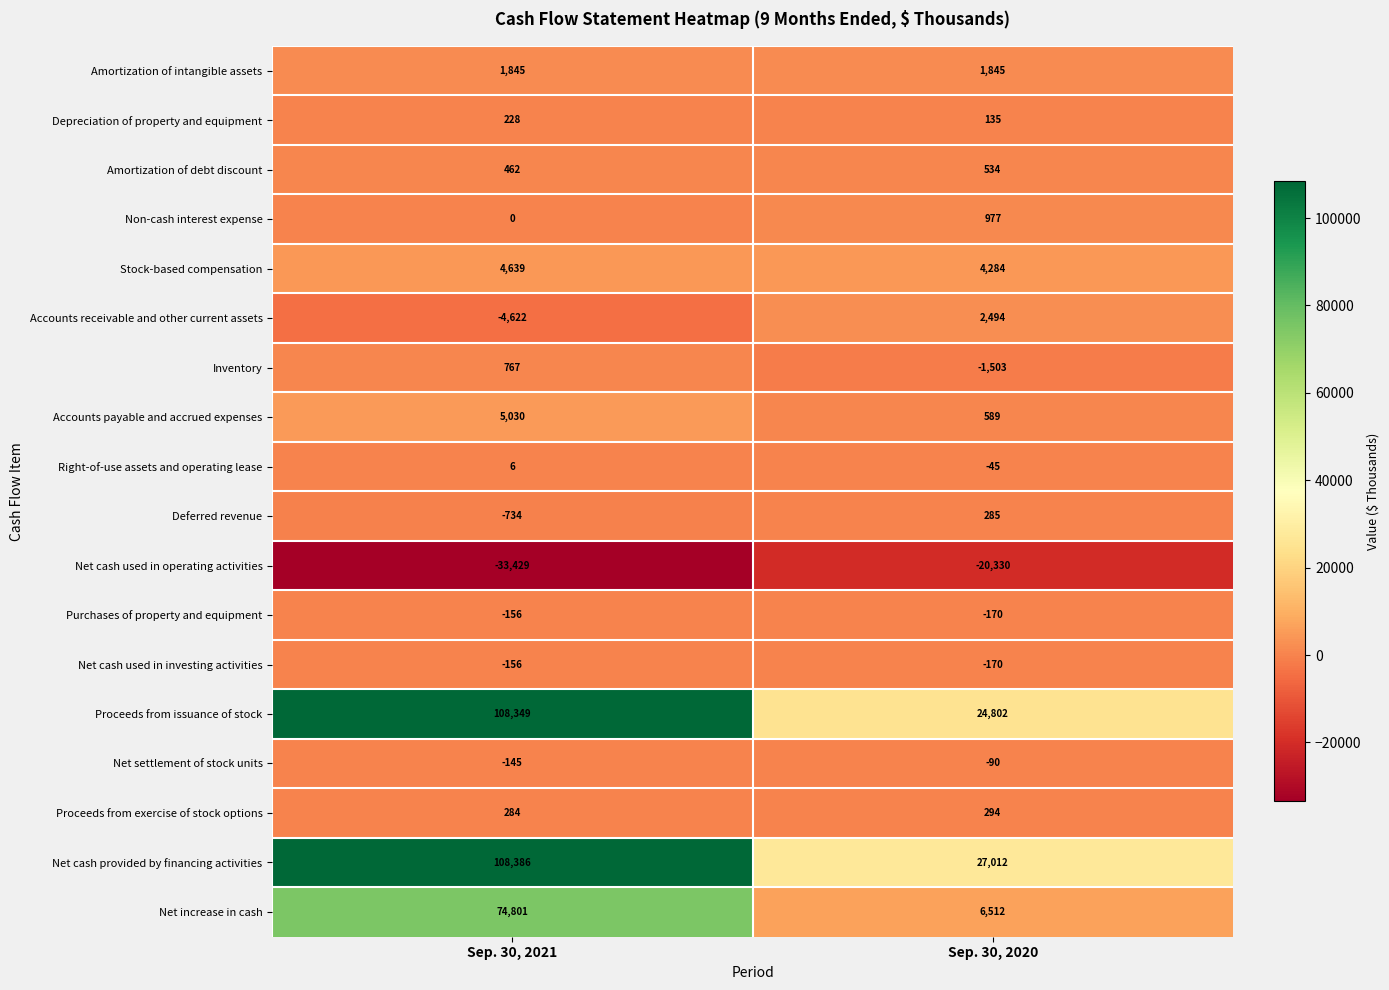

How many data points in Depreciation of property and equipment are less than 228?

1